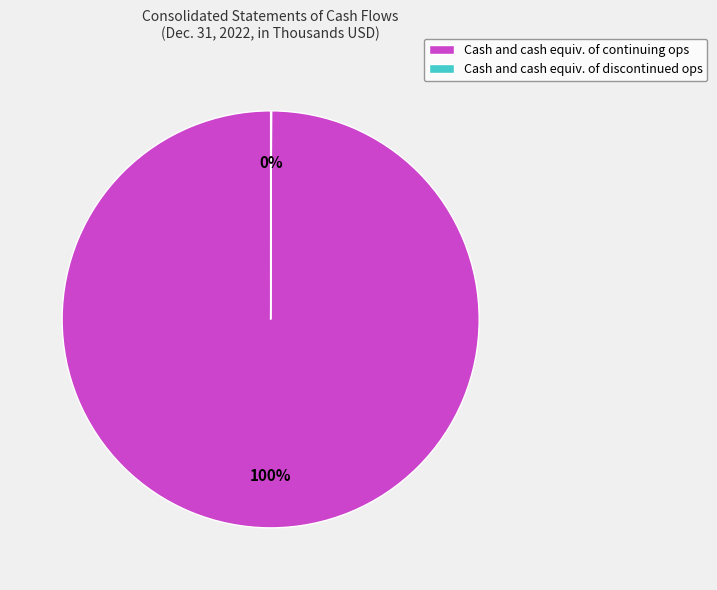

To the nearest percent, what is the average slice percentage?

50%